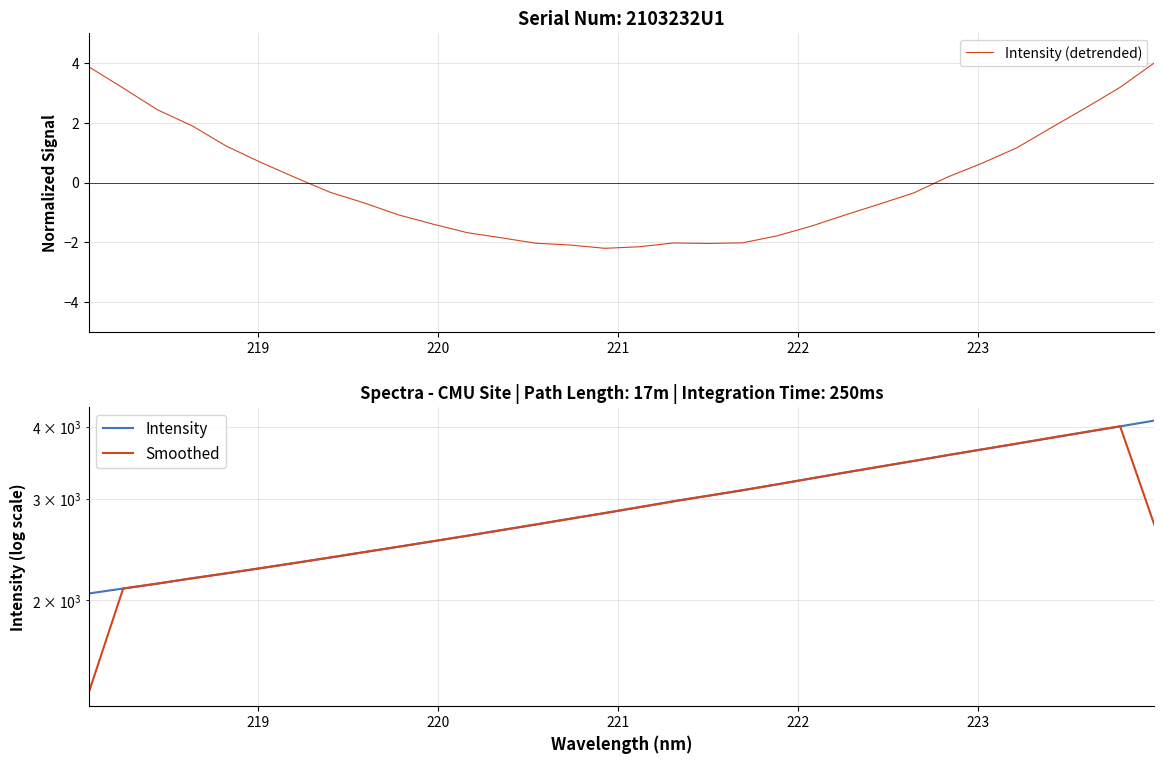

How many values in the Intensity (detrended) series are below 0?

18